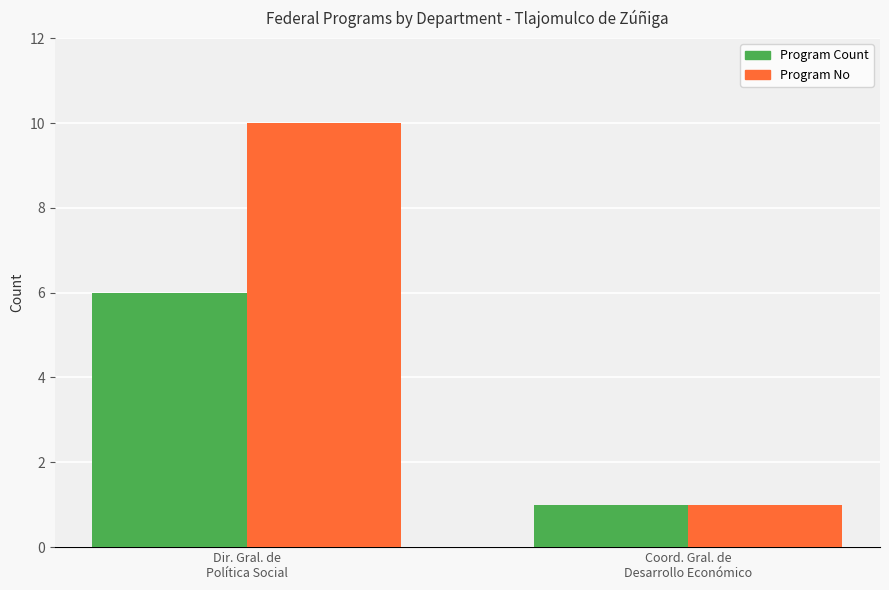

At which category is the sum across all series the highest?

Dir. Gral. de
Política Social